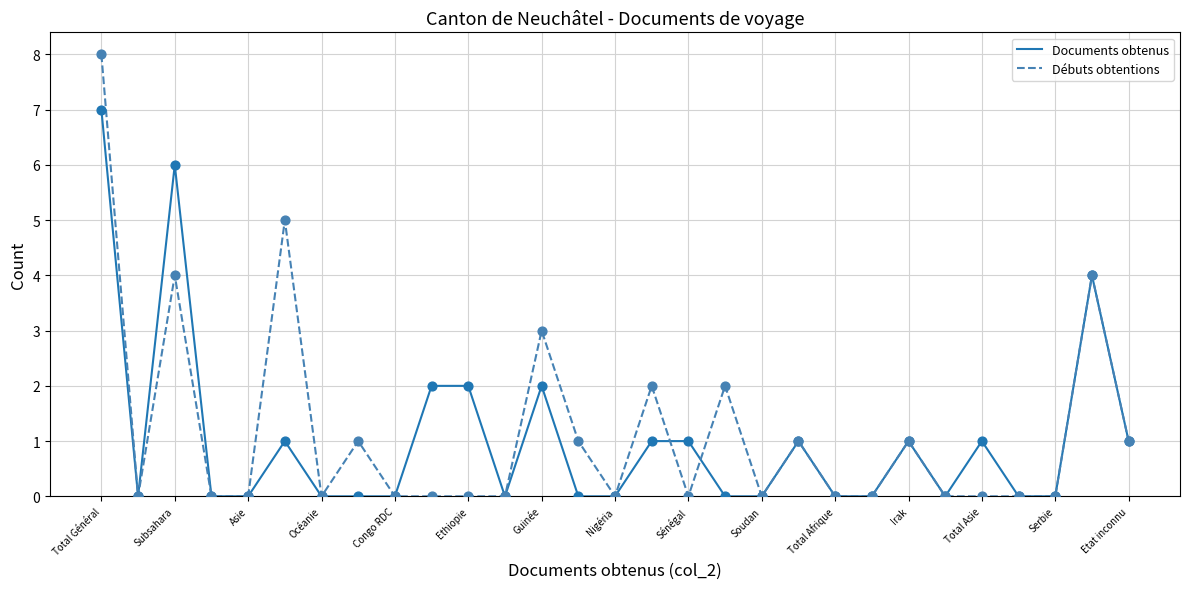

Which series has the widest spread of values?

Débuts obtentions